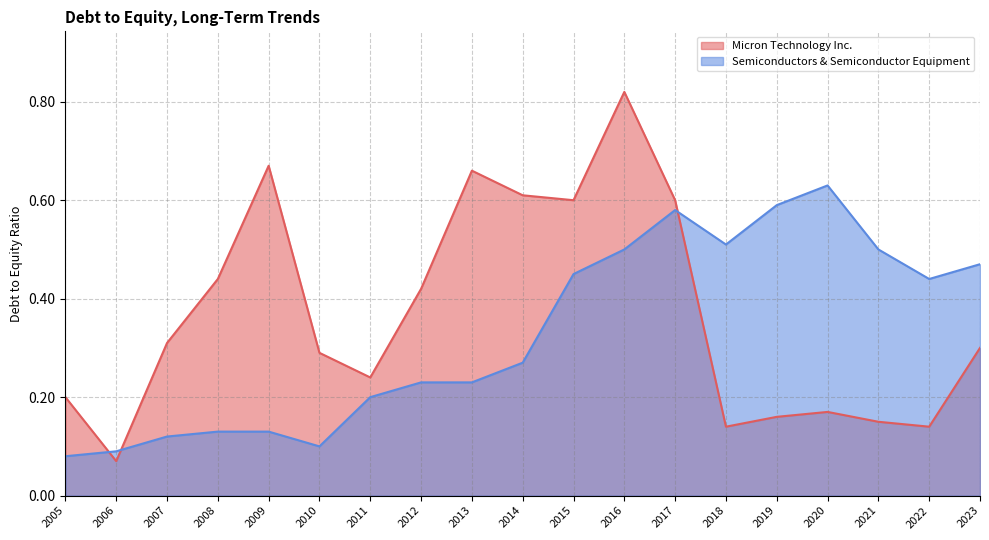

True or false: Semiconductors & Semiconductor Equipment has a value of 0.7 at 2015.

False